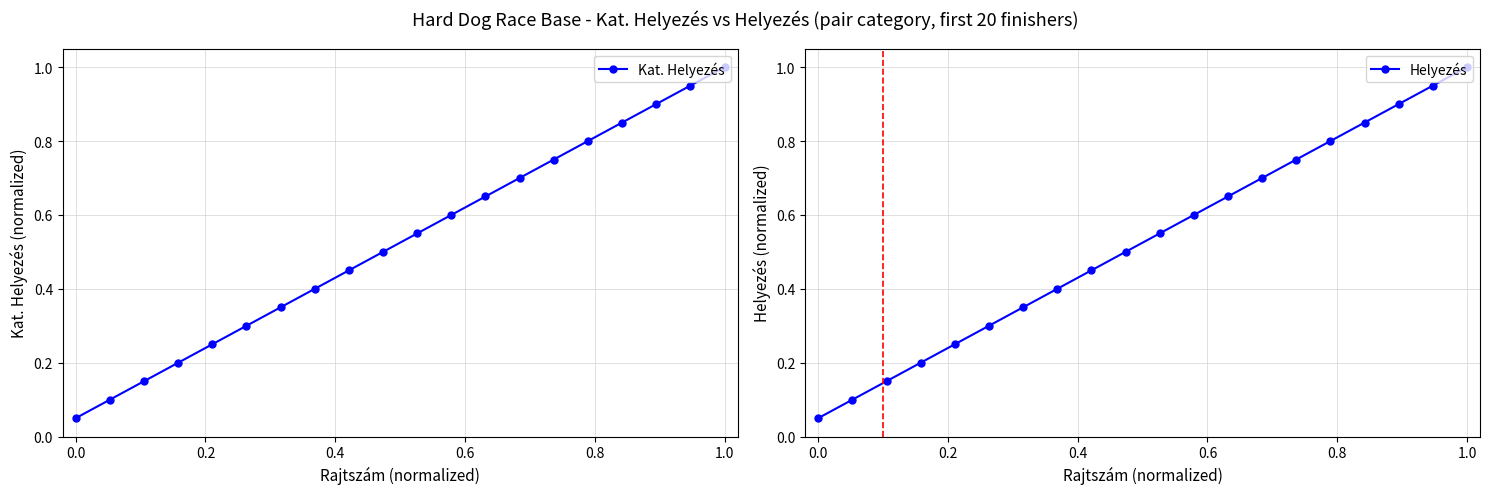

Which series has the largest total across all categories?

Kat. Helyezés